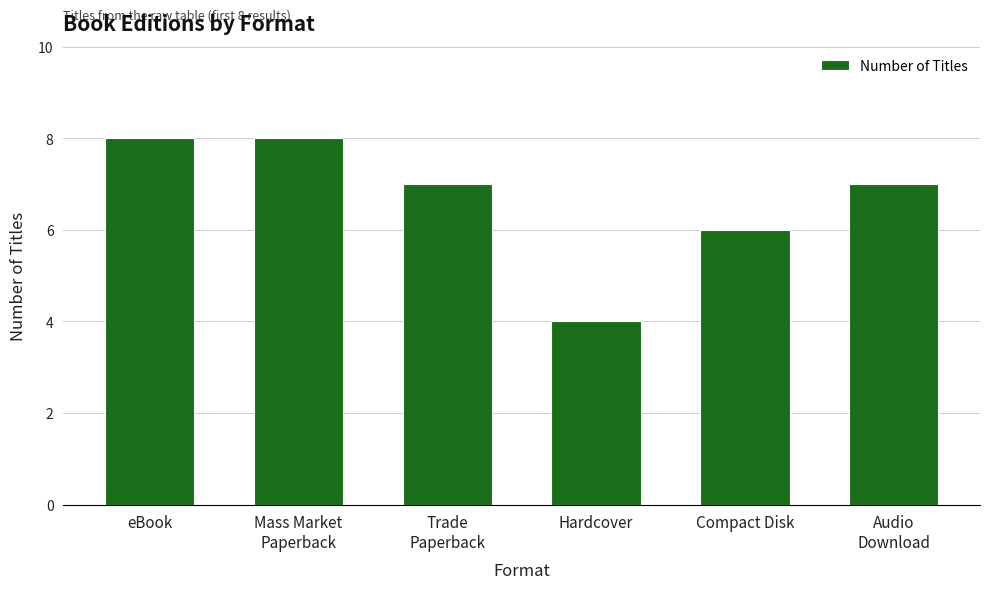

True or false: the data shows 8 at eBook.

True